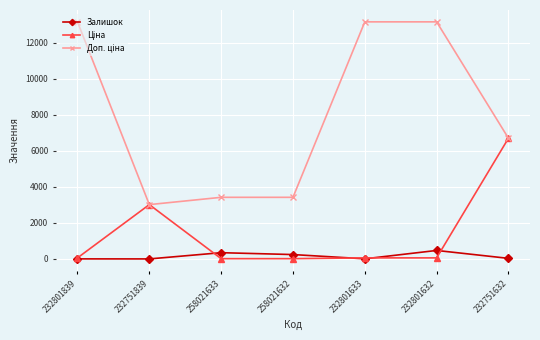

Does the chart have visible grid lines?

Yes